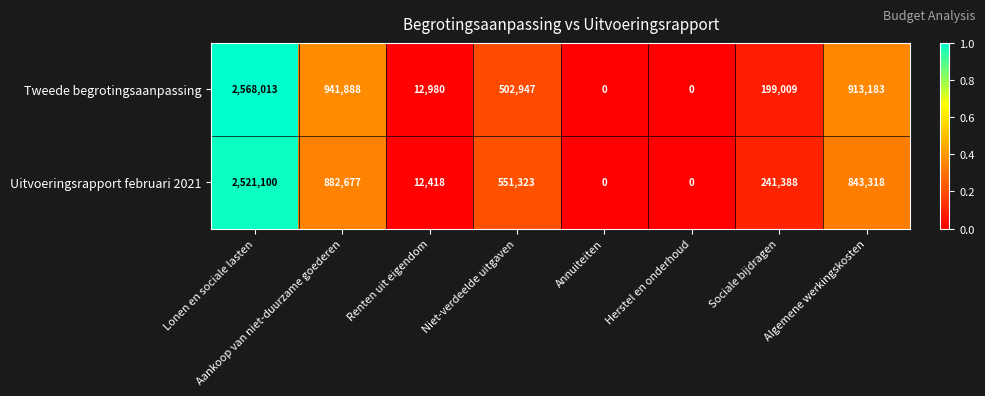

Which series has the largest range (max minus min)?

Tweede begrotingsaanpassing